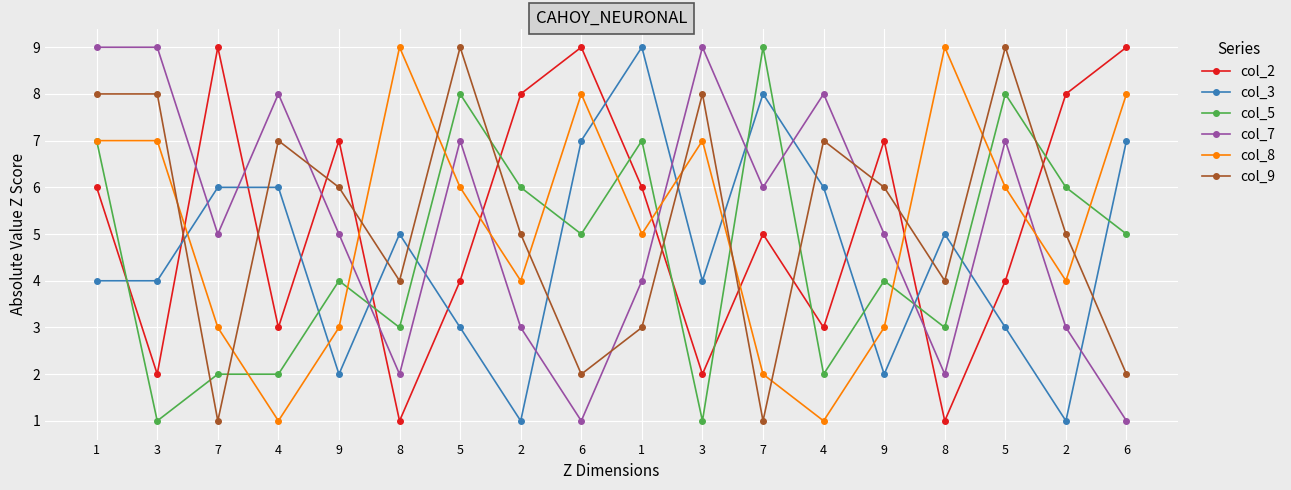

How many lines are shown in the chart?

6